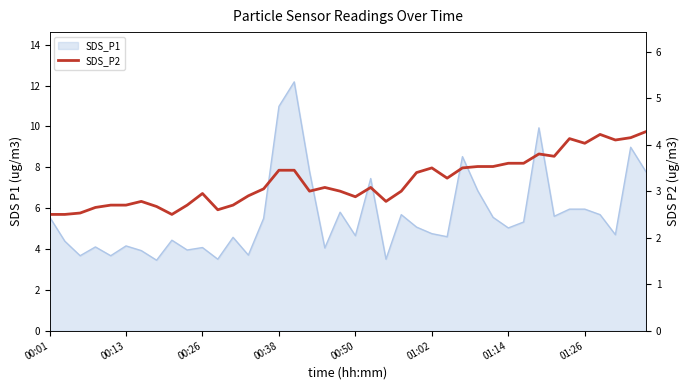

The value at 23 is 1.3. True or false?

False